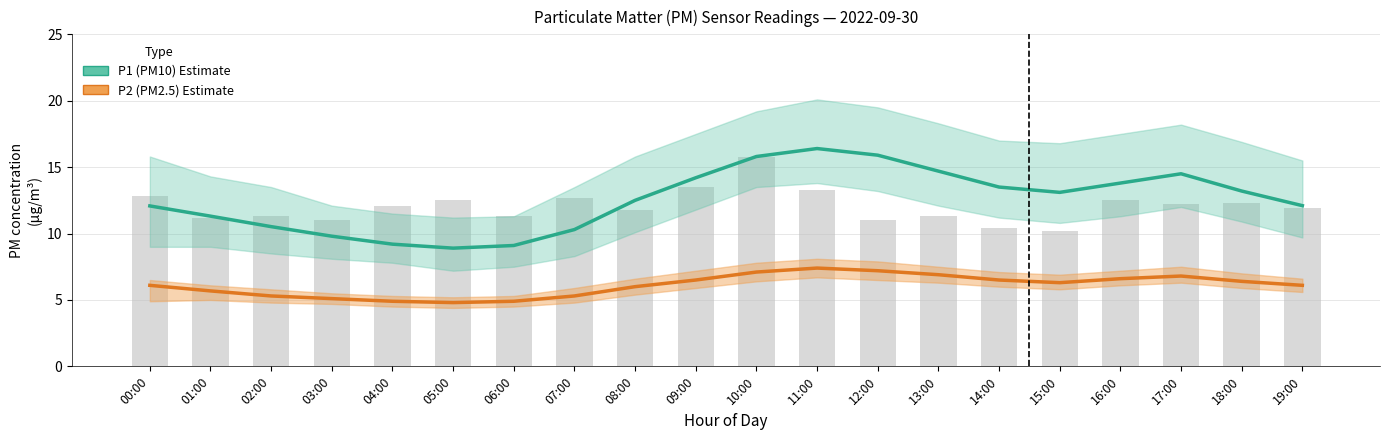

What is the smallest value displayed?

4.8